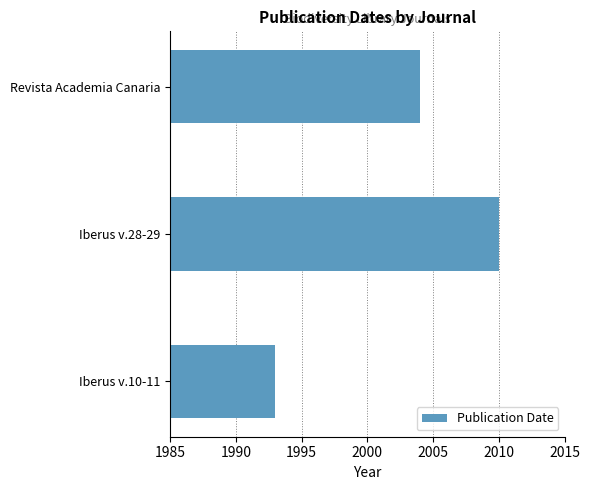

Read the value at Iberus v.28-29.

2010